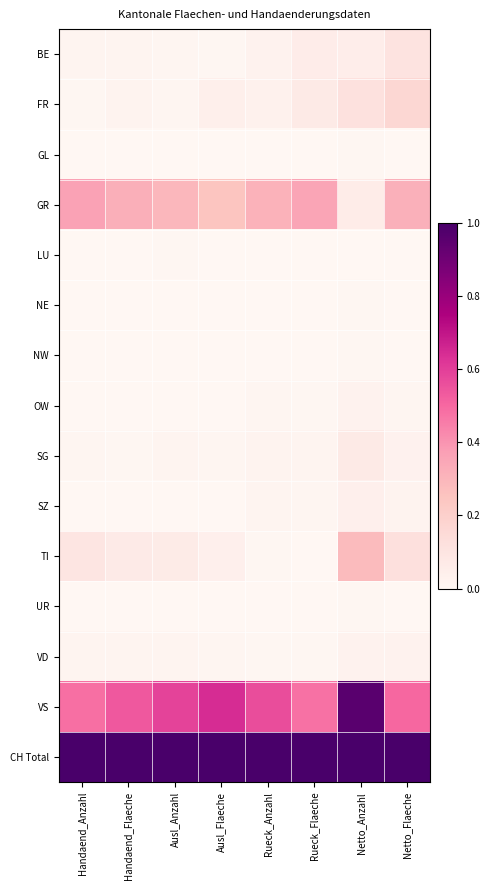

How many distinct data groups are displayed?

15